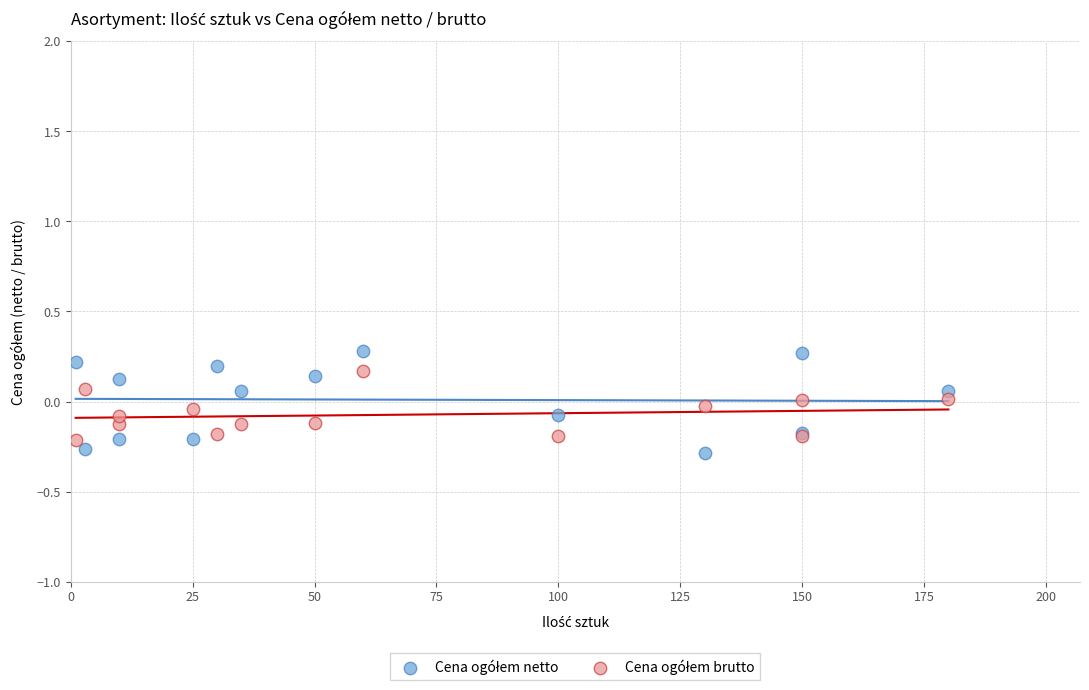

What is the X range (max minus min) for the scatter plot?

179.0